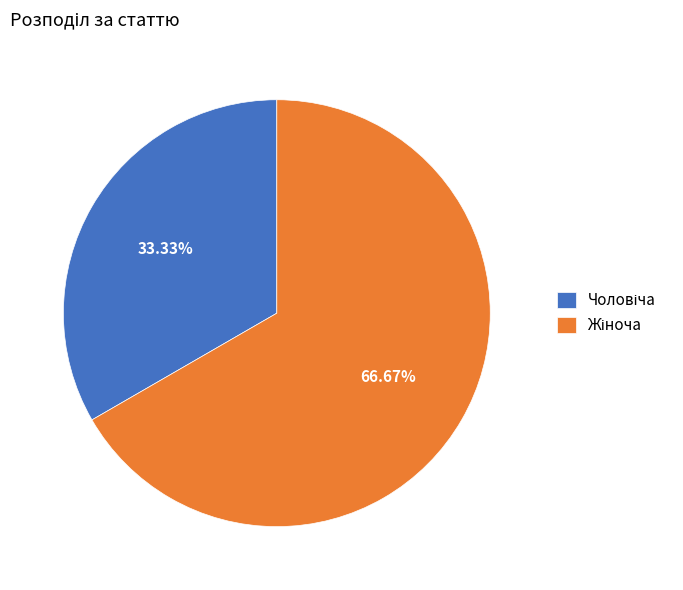

Is there any slice that represents more than half of the pie?

Yes